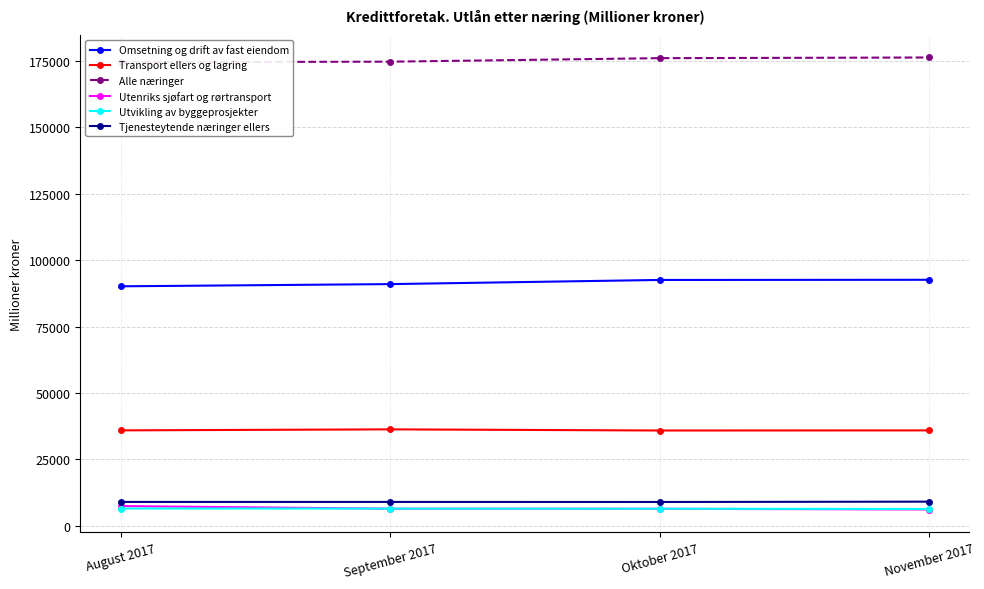

At which category does Tjenesteytende næringer ellers reach its first local valley?

Oktober 2017